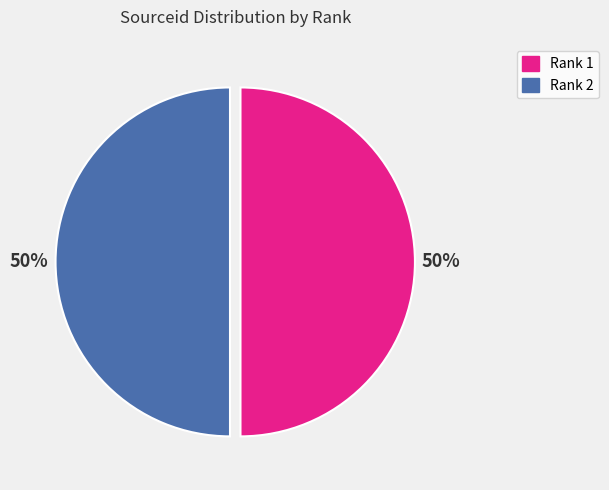

To the nearest percent, what is the average slice percentage?

50%